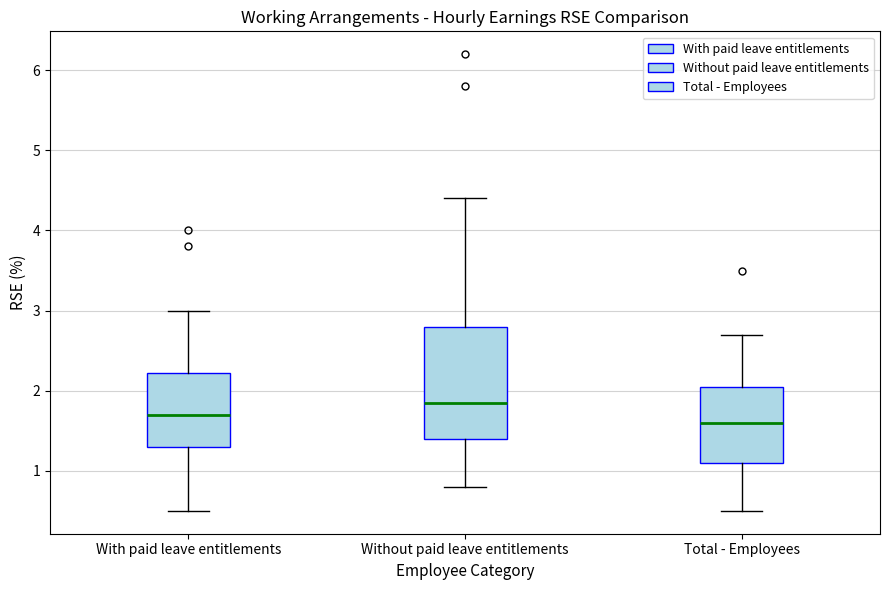

Reading left to right, read every box against the y-axis: the position of its median line, the range the box covers, and the ends of its whiskers. The values are not printed on the chart, so give them approximately, as read against the axis.

With paid leave entitlements: median 1.7, box 1.3 to 2.2, whiskers 0.5 to 3.0
Without paid leave entitlements: median 1.9, box 1.4 to 2.8, whiskers 0.8 to 4.4
Total - Employees: median 1.6, box 1.1 to 2.1, whiskers 0.5 to 2.7